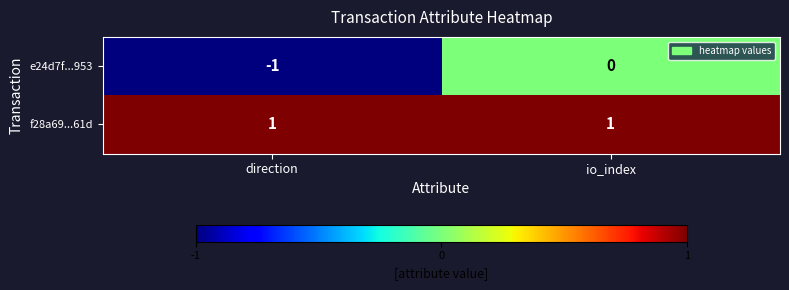

At which category is the sum across all series the highest?

io_index